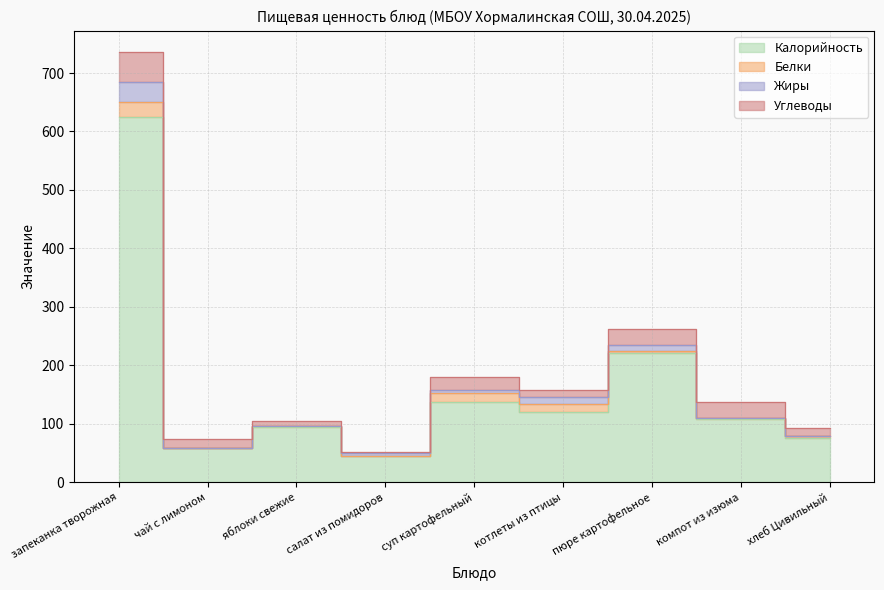

Reading right to left, transcribe all the data shown in this chart.

Калорийность: 75.6	108.8	220.4	120.2	137.6	44.9	95.0	59.2	624.2
Белки: 2.9	0.4	4.2	13.7	14.5	0.6	0.4	0.2	25.4
Жиры: 0.5	0.0	10.9	11.3	6.4	3.9	0.4	0.0	34.9
Углеводы: 14.2	28.1	26.3	13.2	21.2	2.3	9.8	15.2	51.3